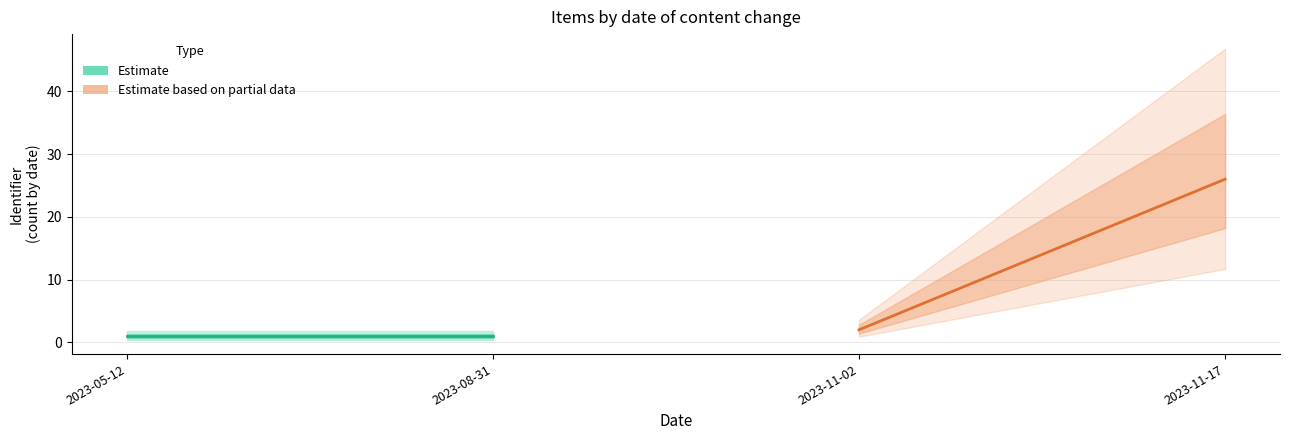

What is the difference between the maximum and minimum values in the Estimate based on partial data series?

24